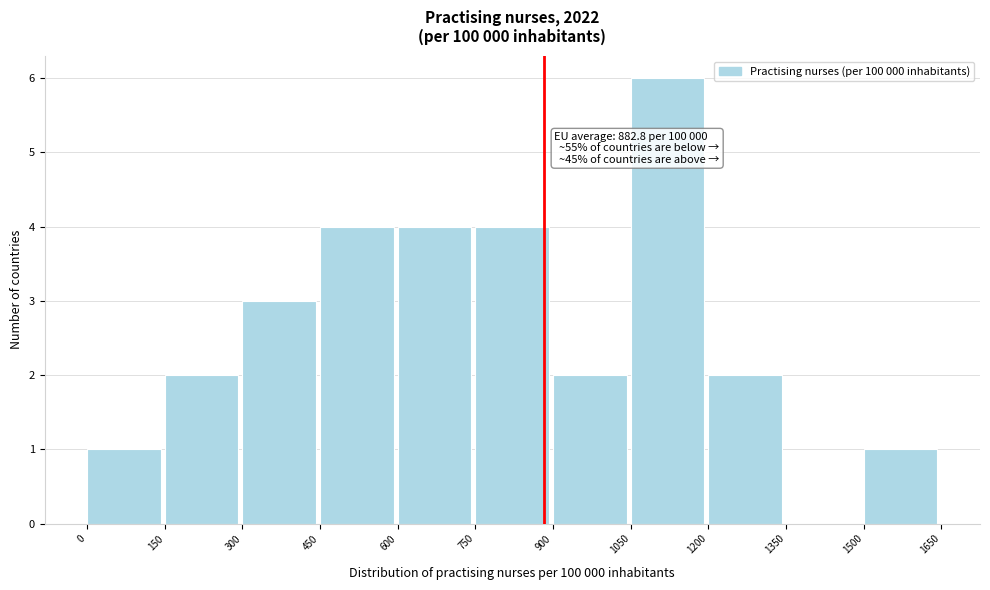

Which range on the x-axis has the tallest bar?

1050 to 1200